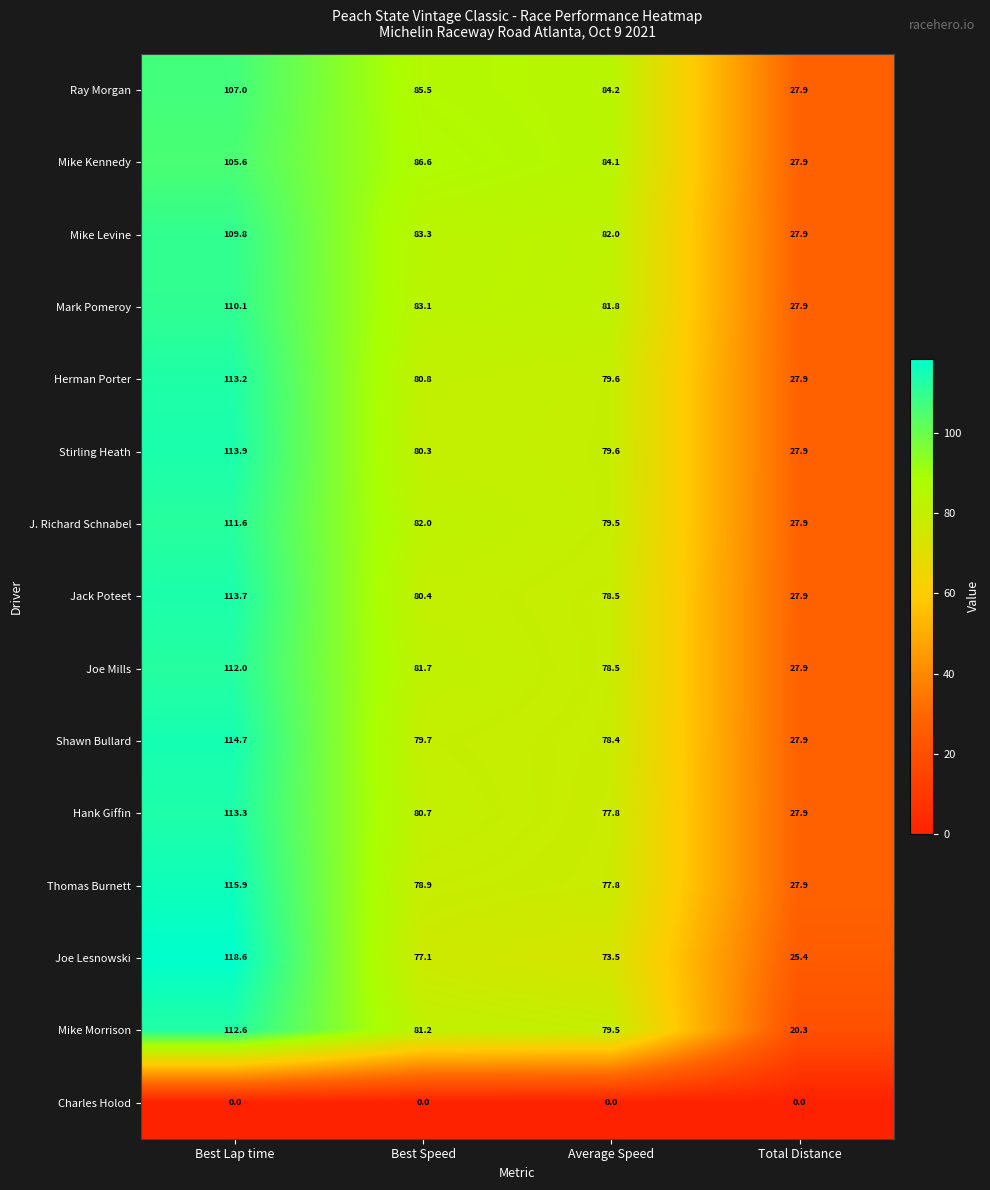

Where does the Mike Levine series first go above 83?

Best Lap time